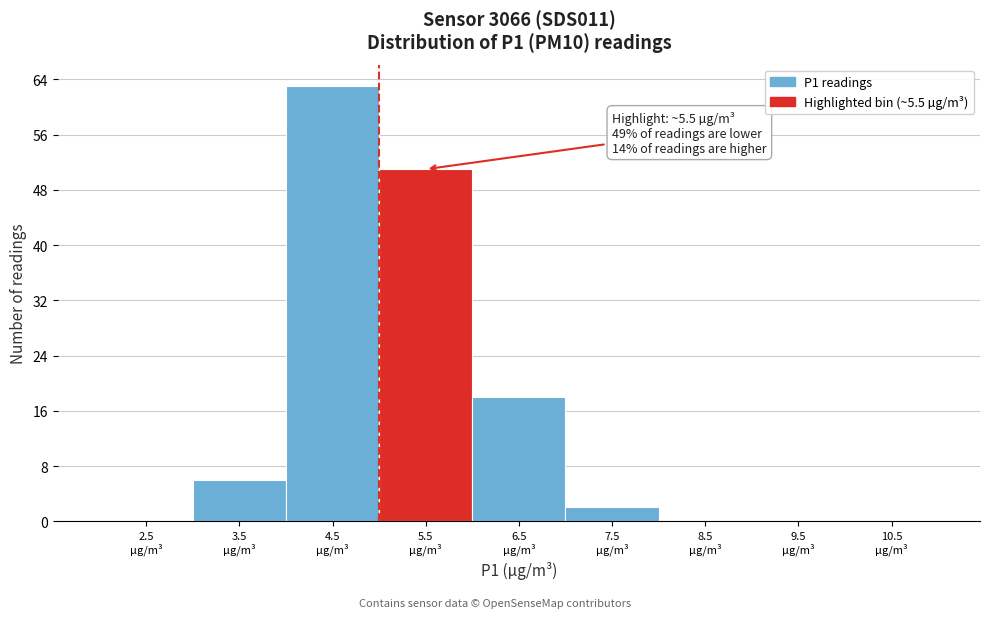

What is the maximum value shown in the chart?

63